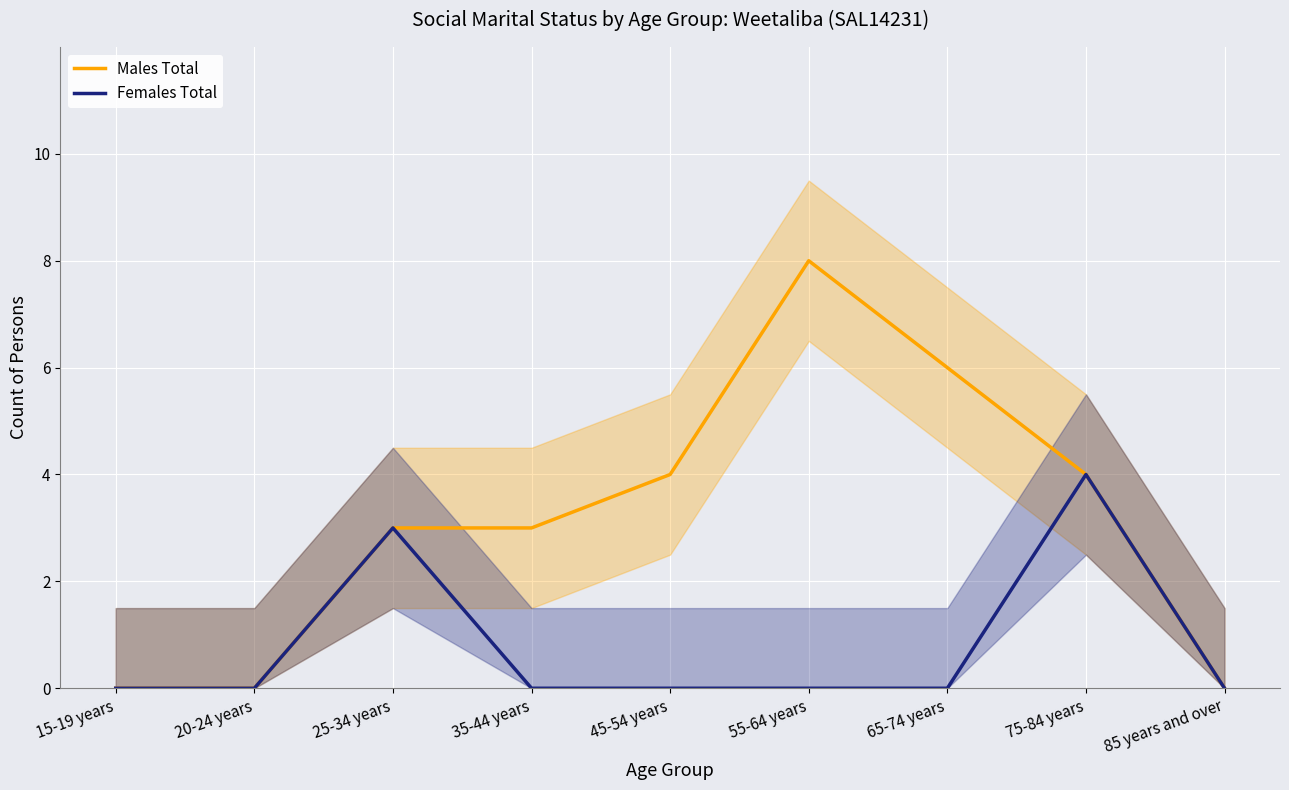

At 15-19 years, list the series in order from largest to smallest.

Males Total, Females Total